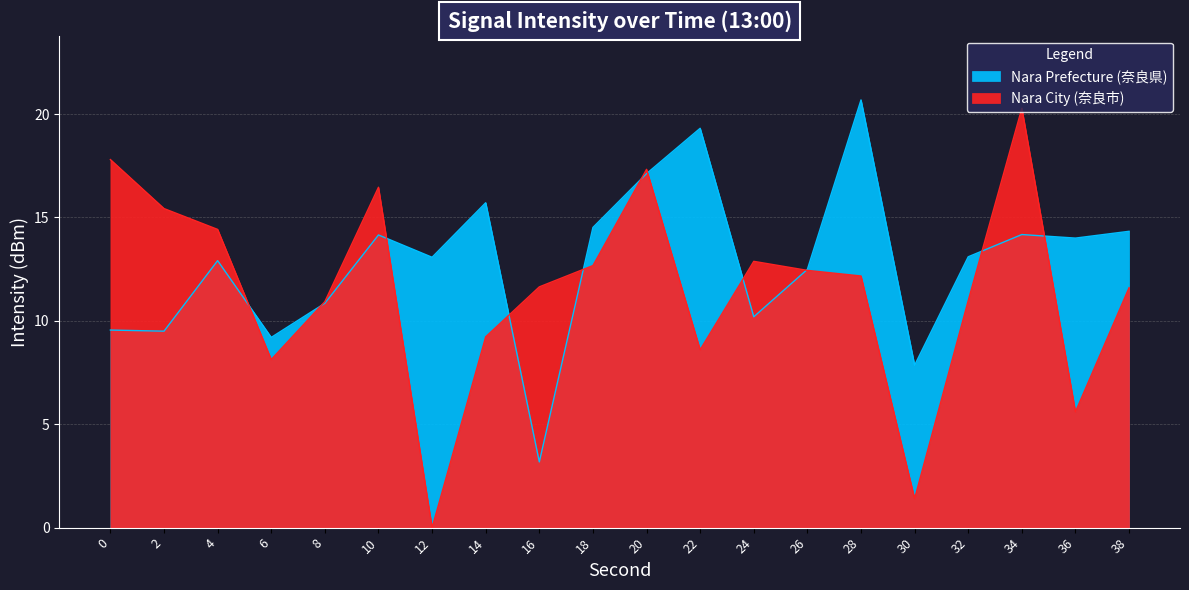

True or false: Nara Prefecture (奈良県) and Nara City (奈良市) intersect in this chart.

True